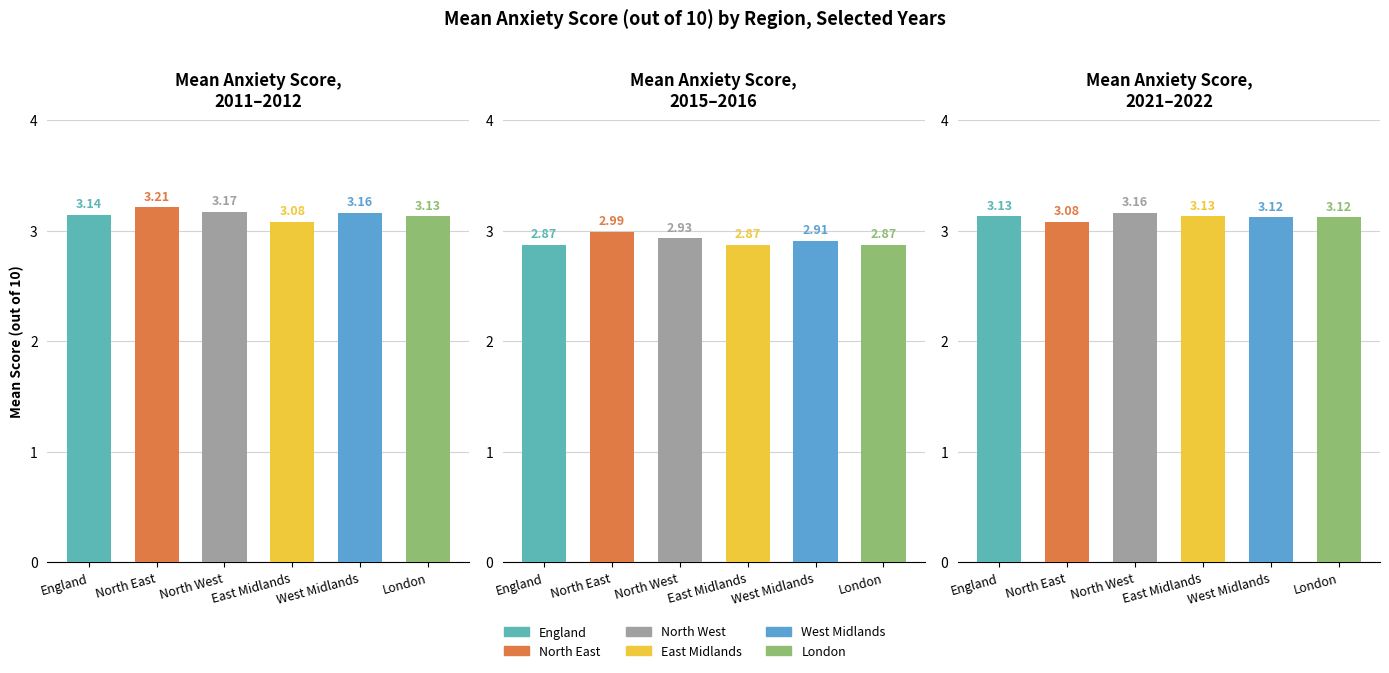

What position from the right is England?

6